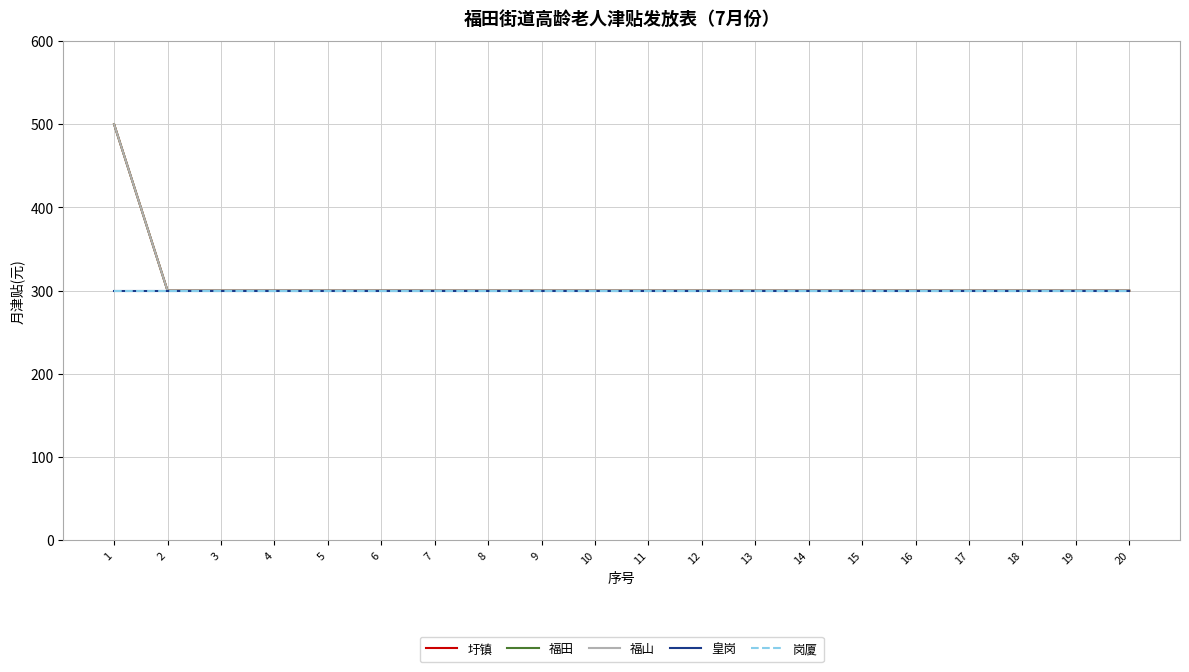

Is this an area chart (filled region under the line)?

No